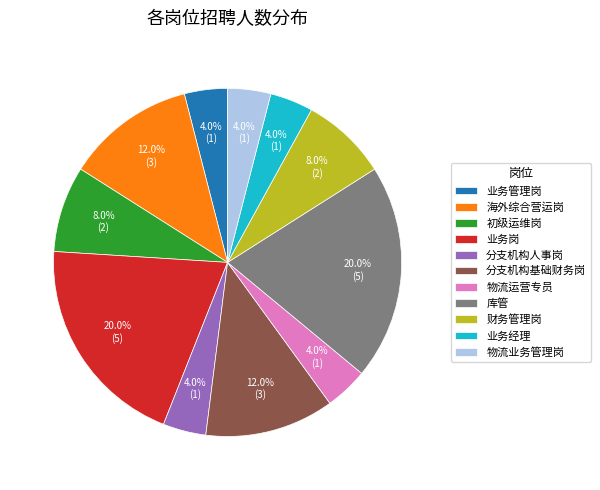

What is the total percentage of 财务管理岗 and 分支机构基础财务岗?

20.0%